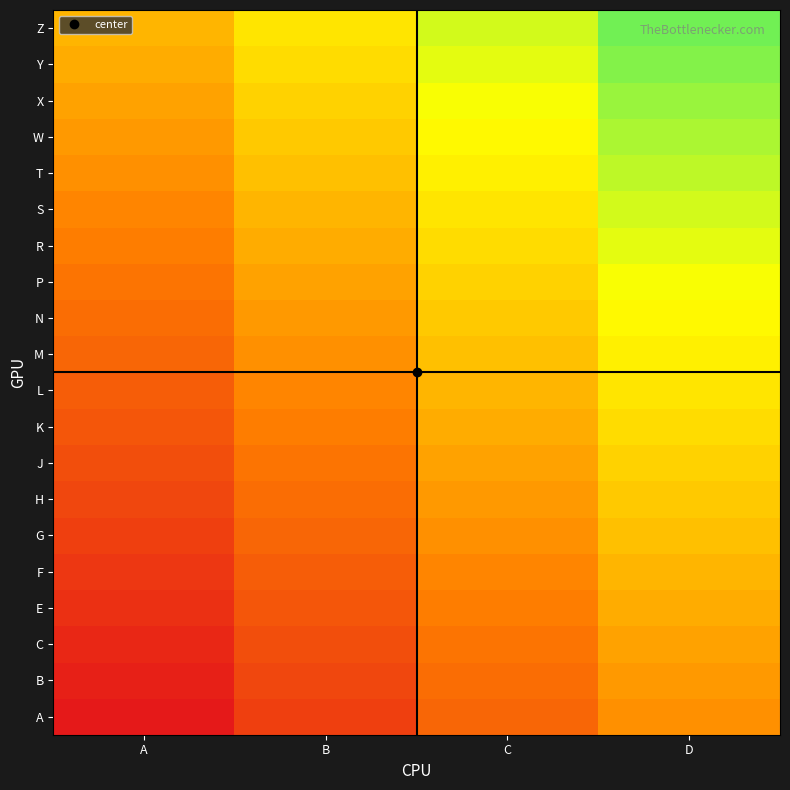

List the series in order of their peak value, highest first.

Z, Y, X, W, T, S, R, P, N, M, L, K, J, H, G, F, E, C, B, A